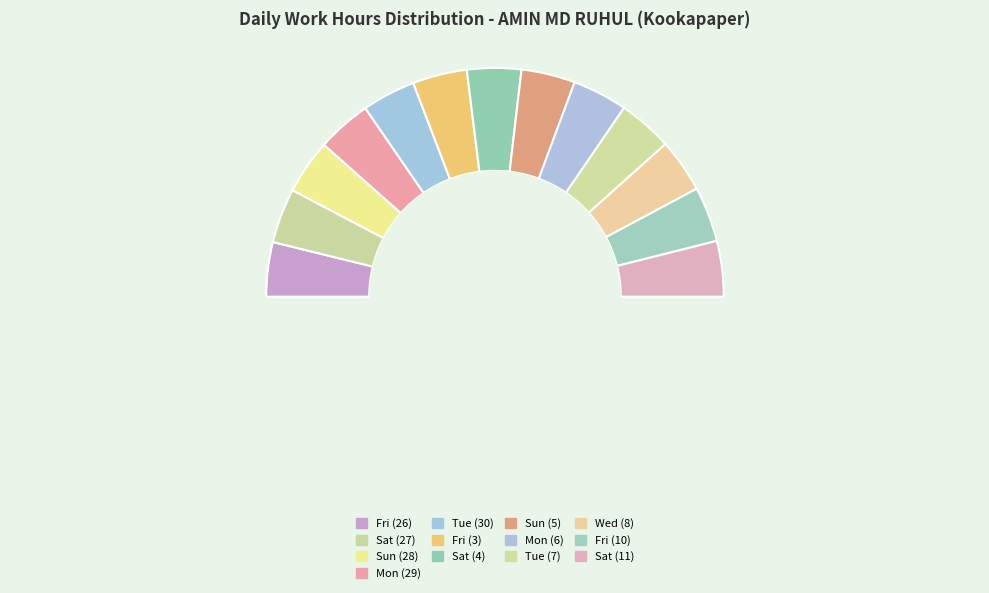

Is there any slice that represents more than half of the pie?

No